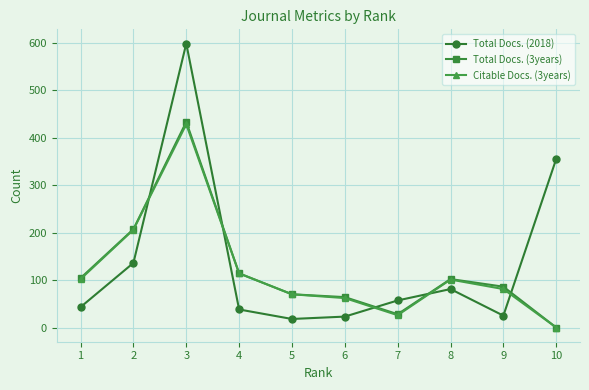

What is the minimum value for Total Docs. (2018)?

18